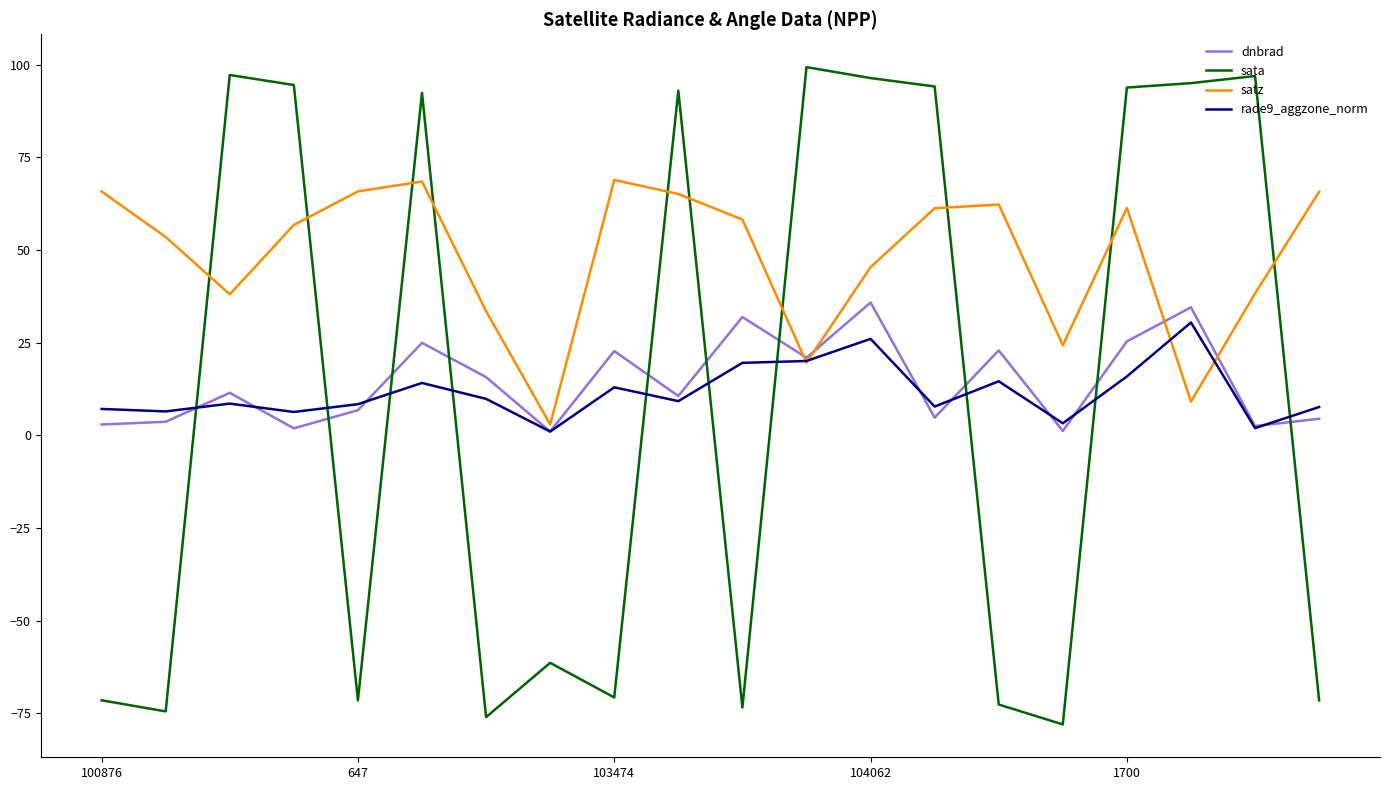

What is the maximum value for sata?

99.3